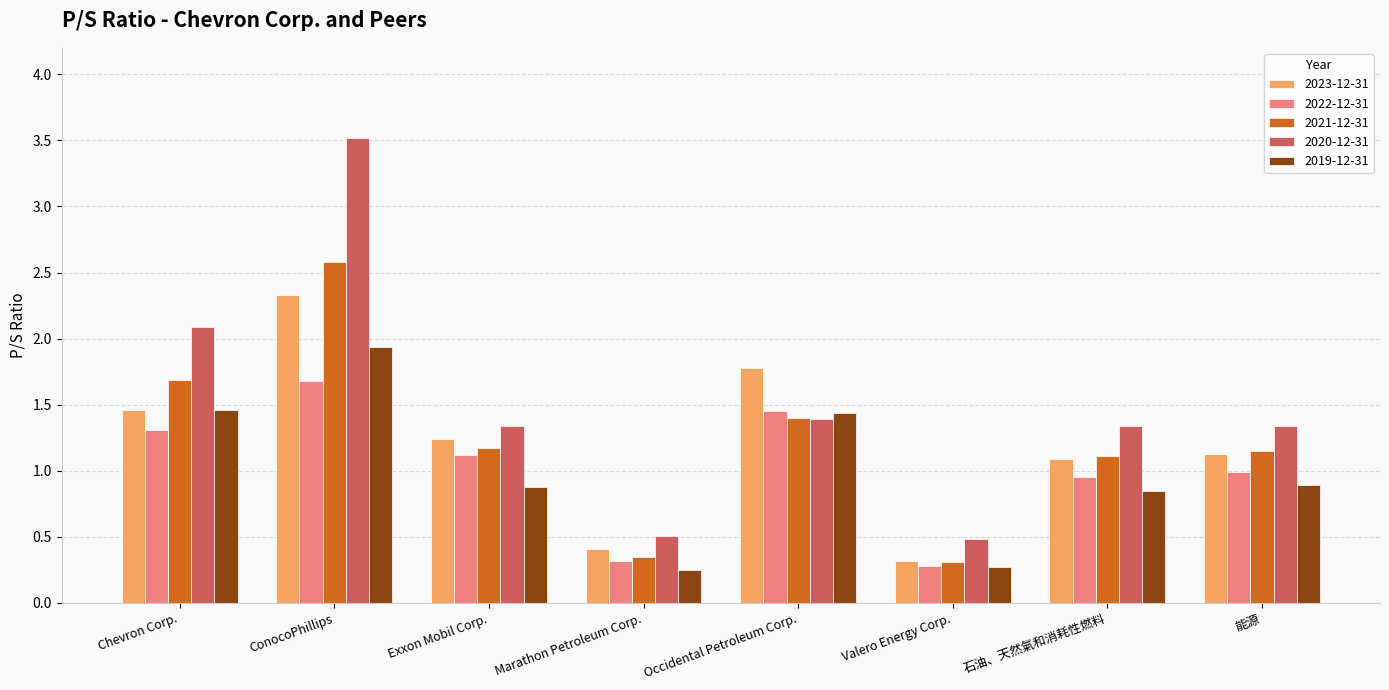

How many series are shown in this chart?

5